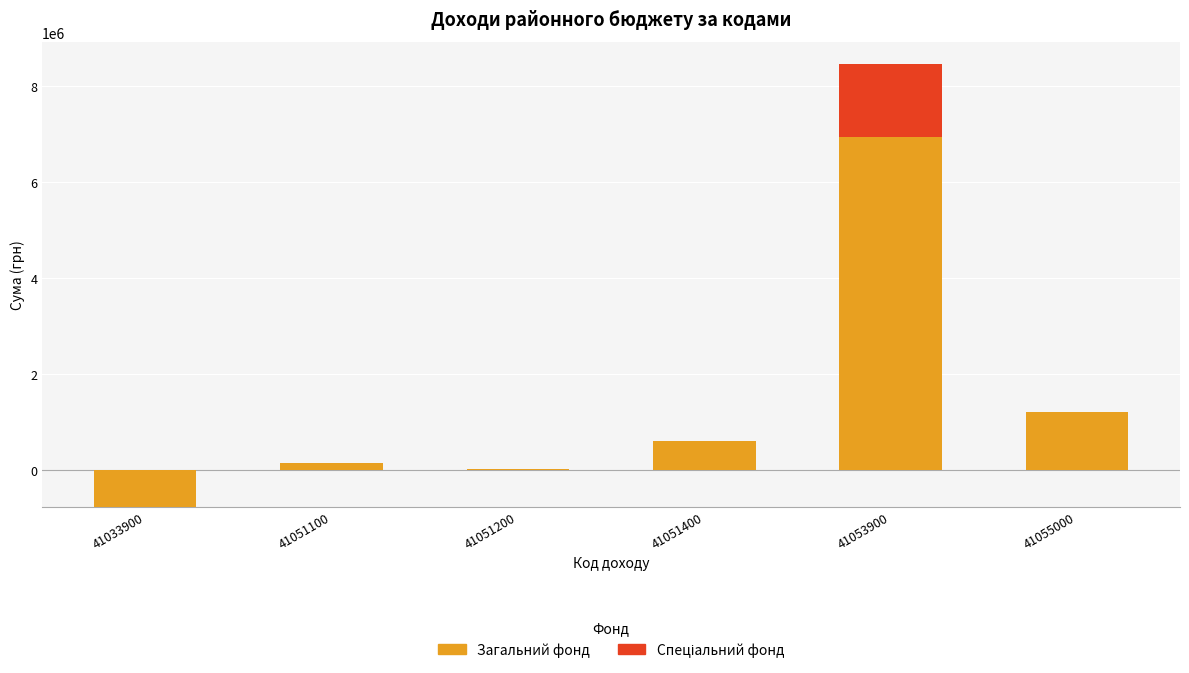

The value of Спеціальний фонд at 41053900 is 1525169.0. True or false?

True